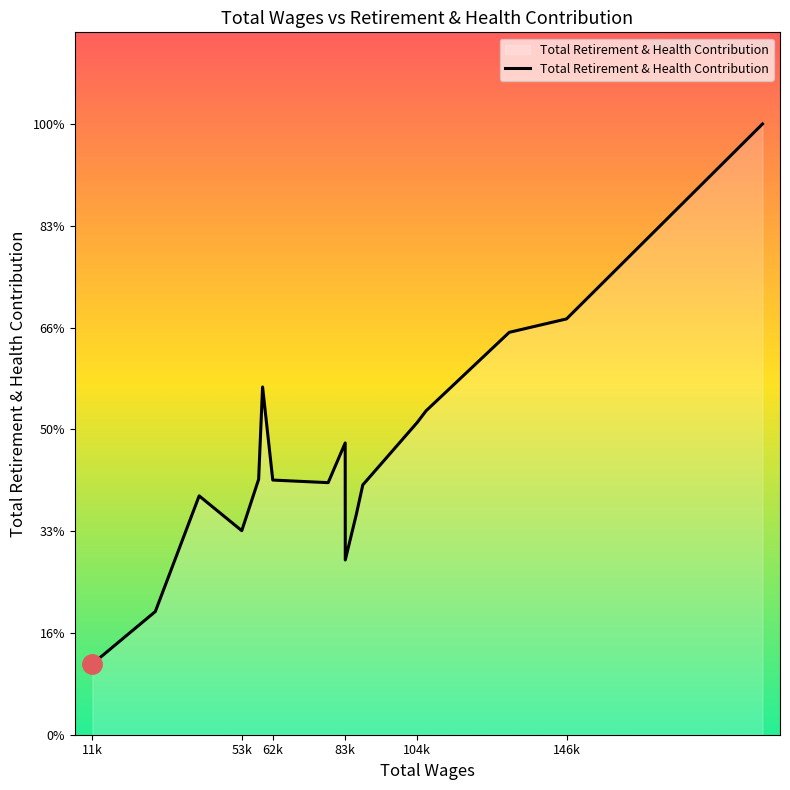

Does the chart have visible grid lines?

No